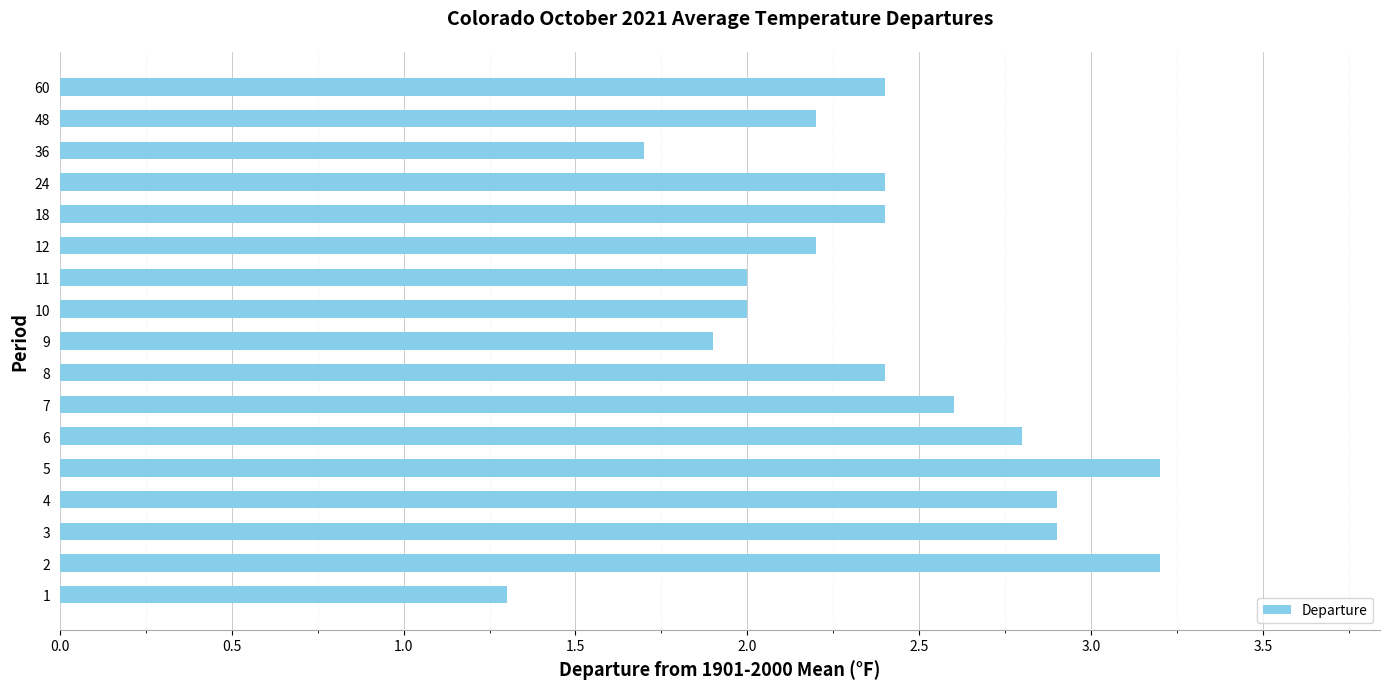

The value at 24 is 2.4. True or false?

True